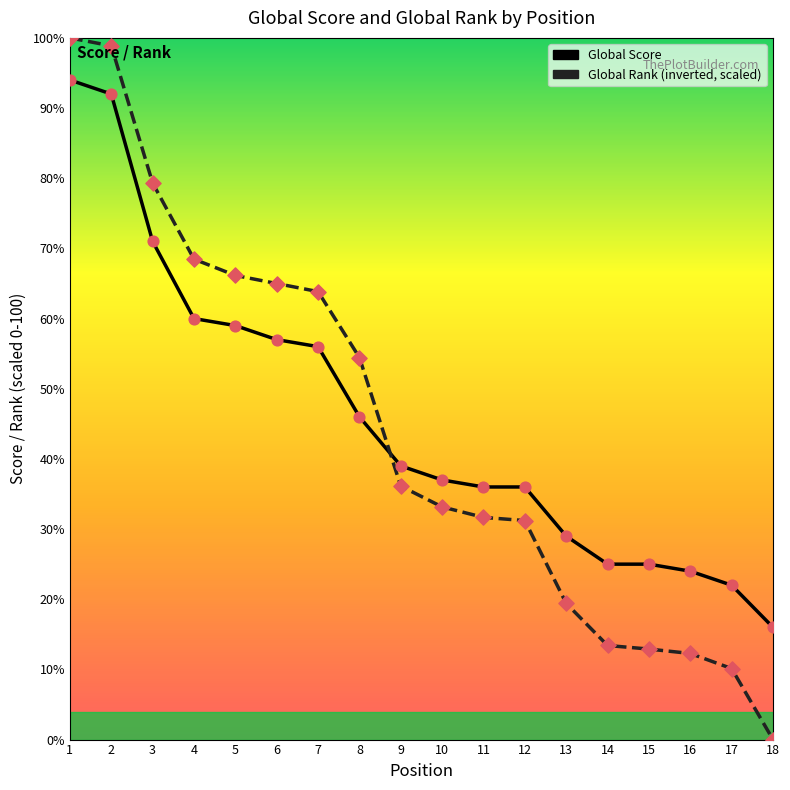

What is the total value across all series at 14?

38.4